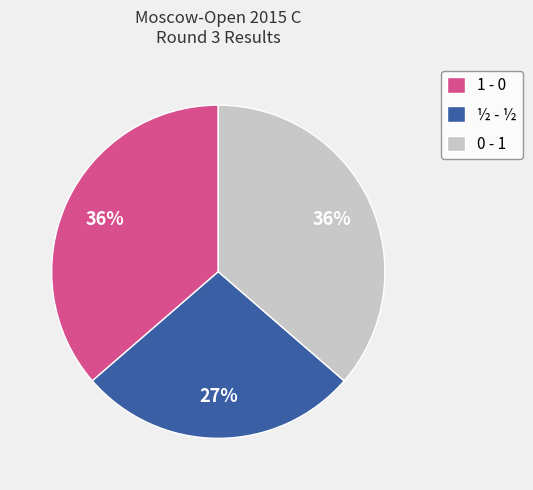

Does 0 - 1 account for over 50% of the chart?

No